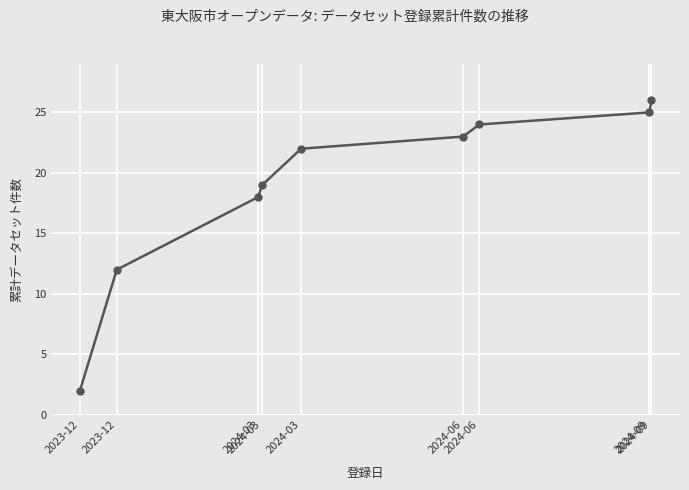

At which label is the value closest to 14?

2023-12